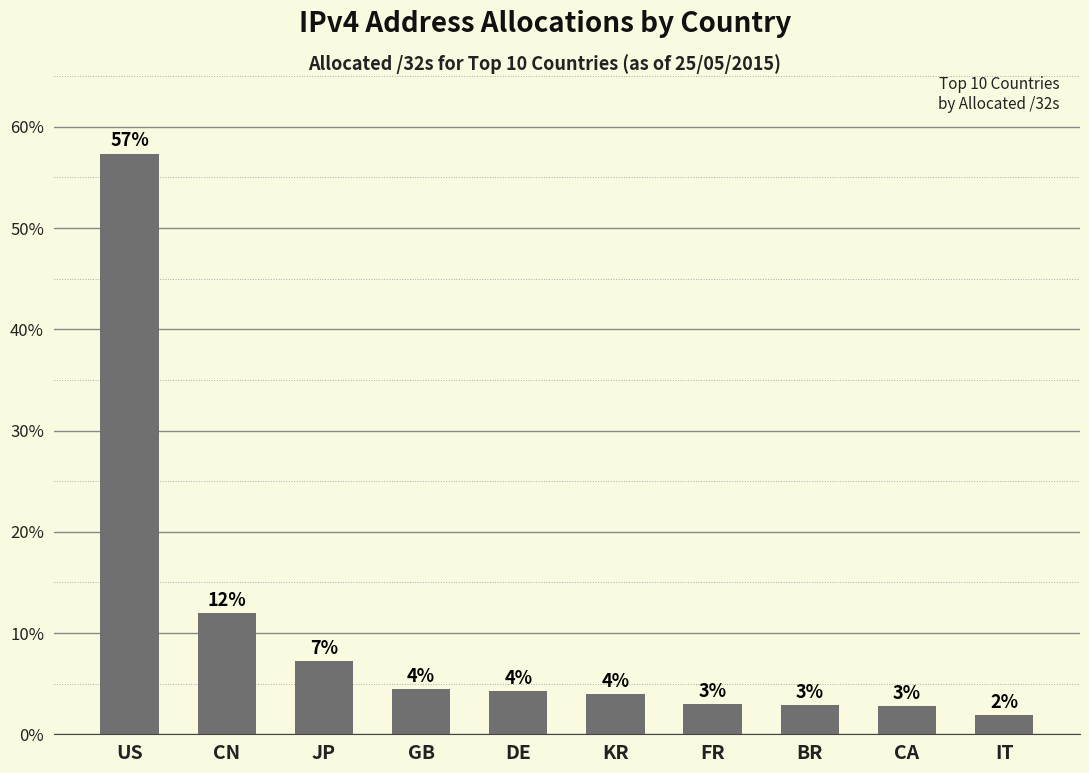

What is the greatest value displayed?

57.4